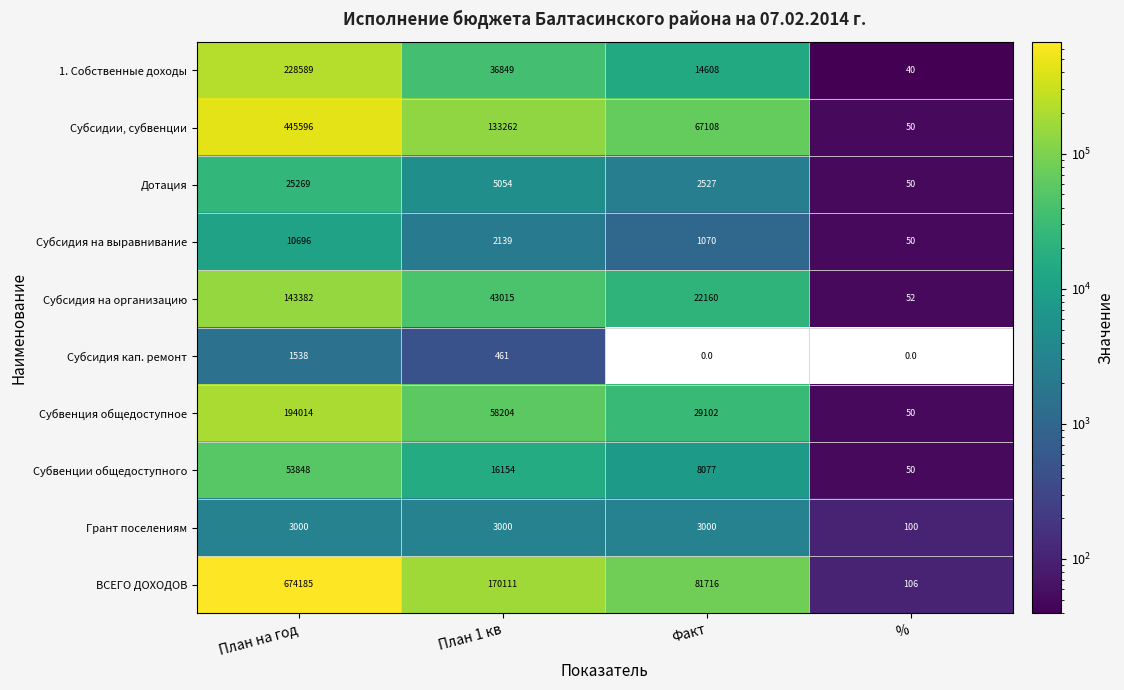

True or false: Субсидия кап. ремонт has a value of 1045 at План на год.

False